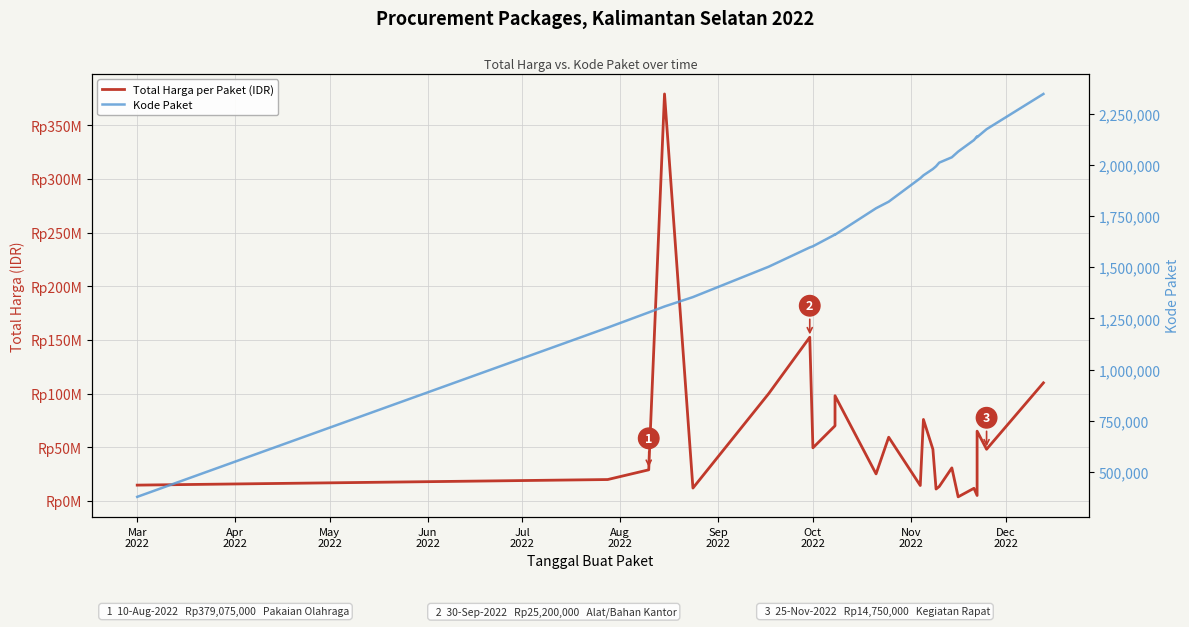

What is the value of the Kode Paket point at the 16th from the left?

1993460